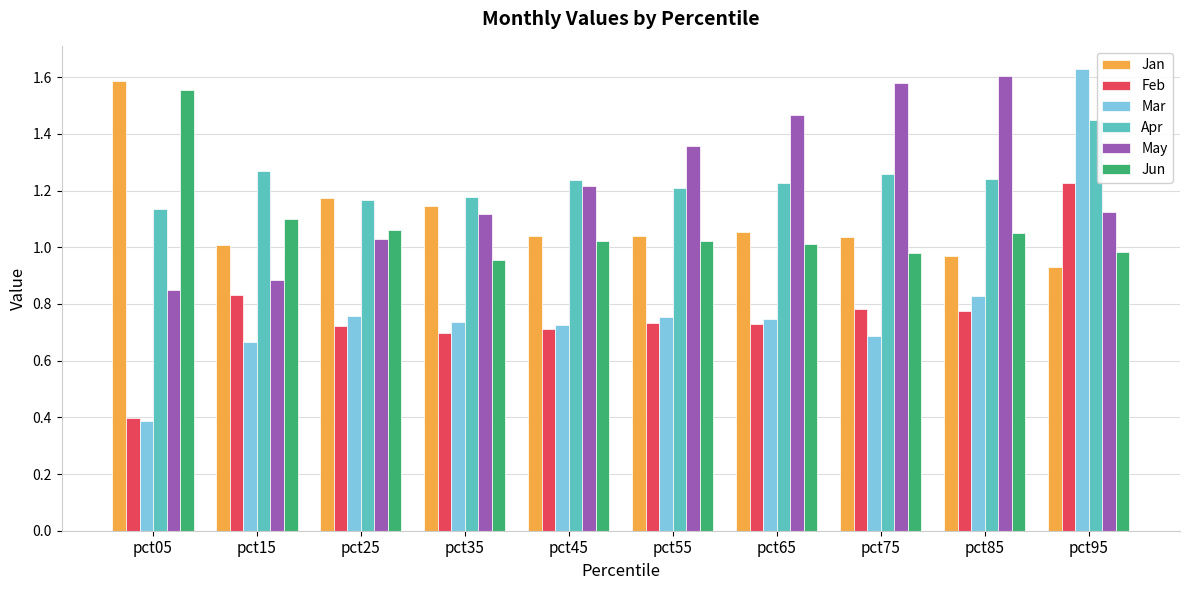

Which category has the highest value in the May series?

pct85